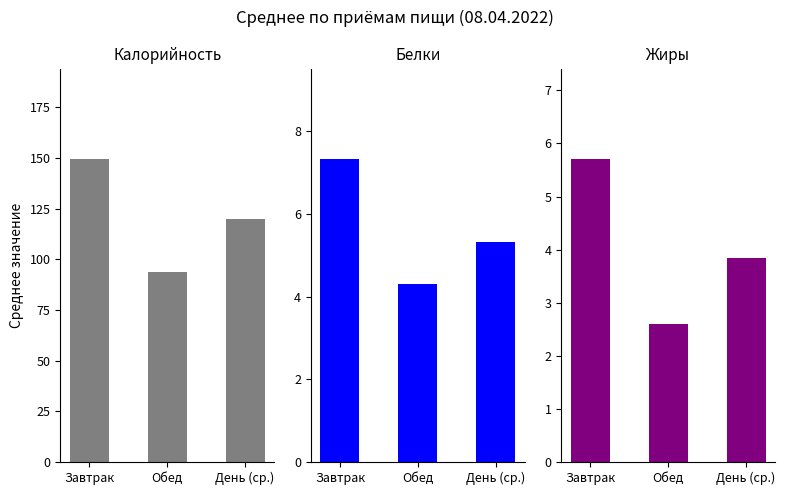

What is the difference between the highest and lowest values at Обед?

91.1